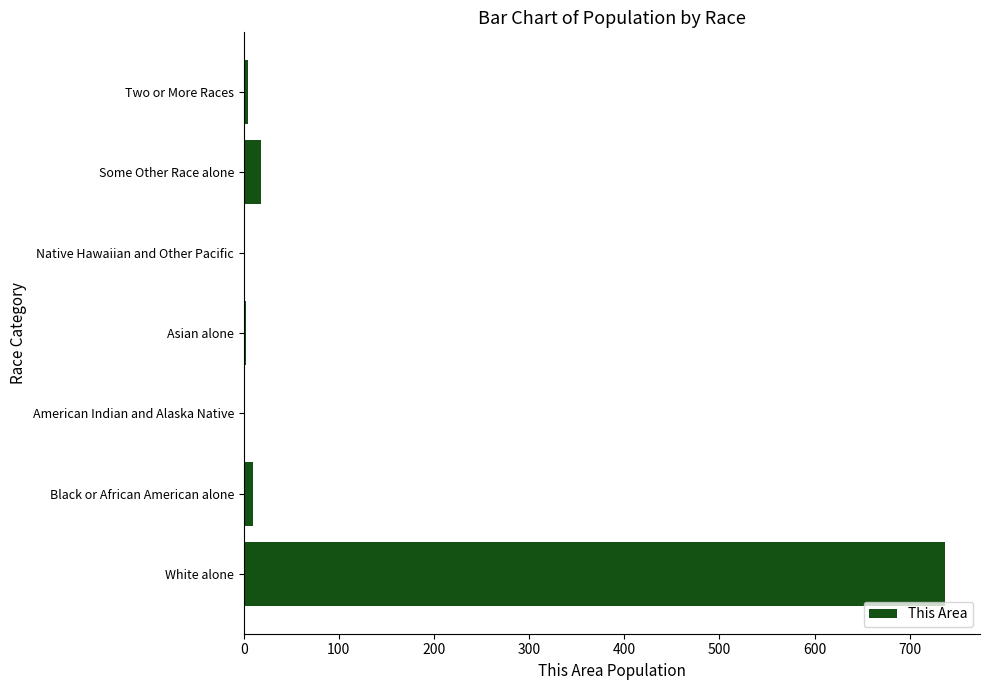

Are the bars grouped side by side (vs. stacked)?

No